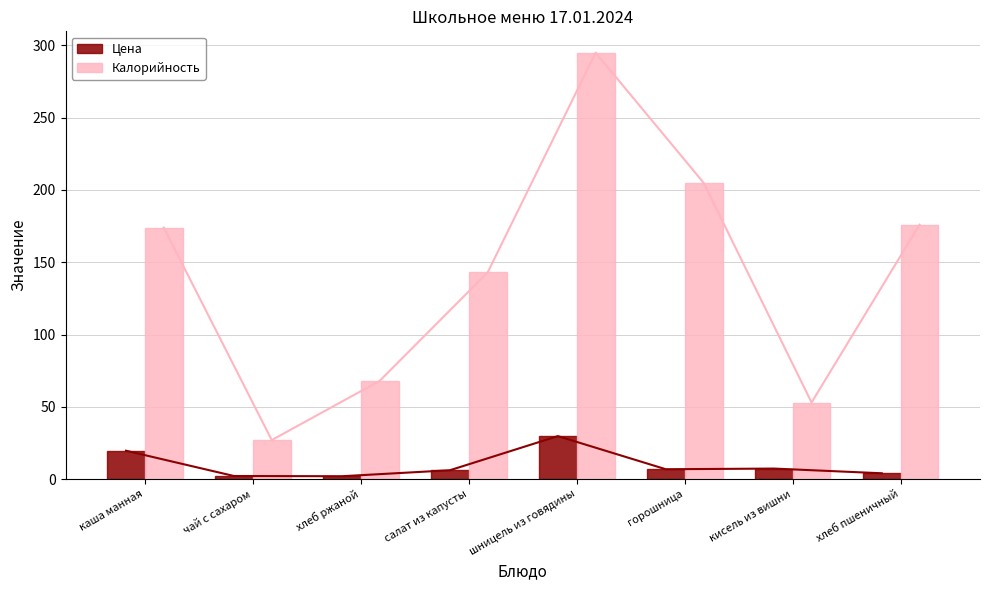

How many values in the Цена series are below 6?

3